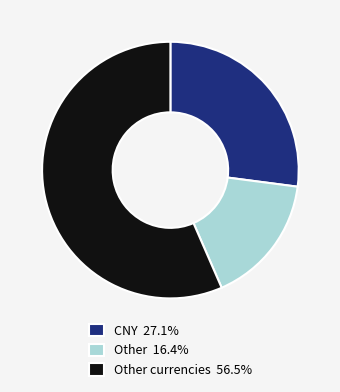

Is Other currencies 56.5% the majority of the pie?

Yes